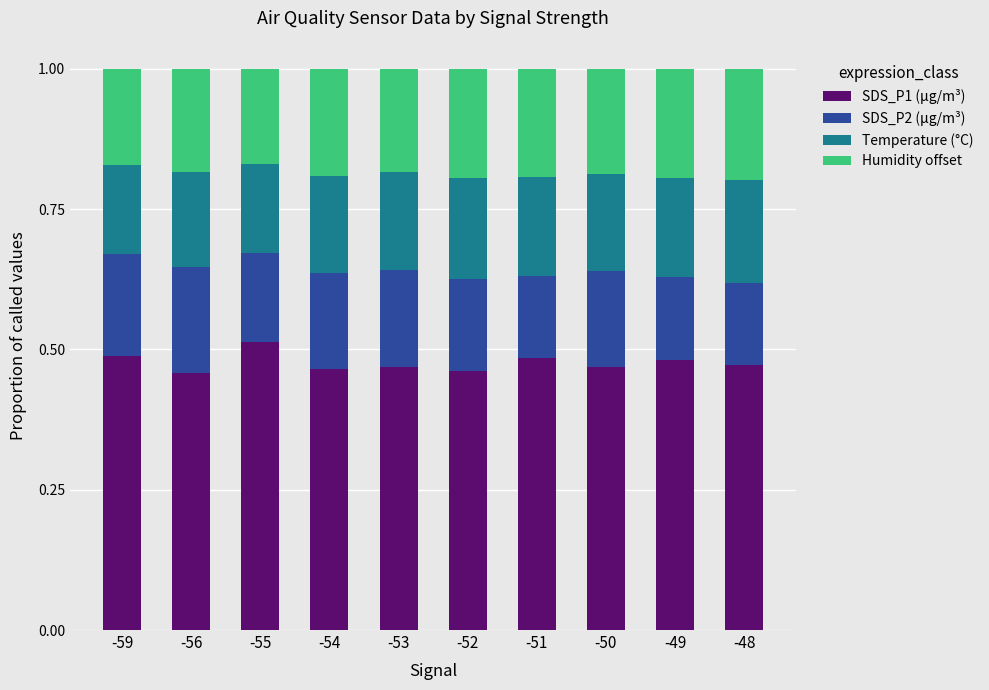

What is the total value across all series at -49?

1.0